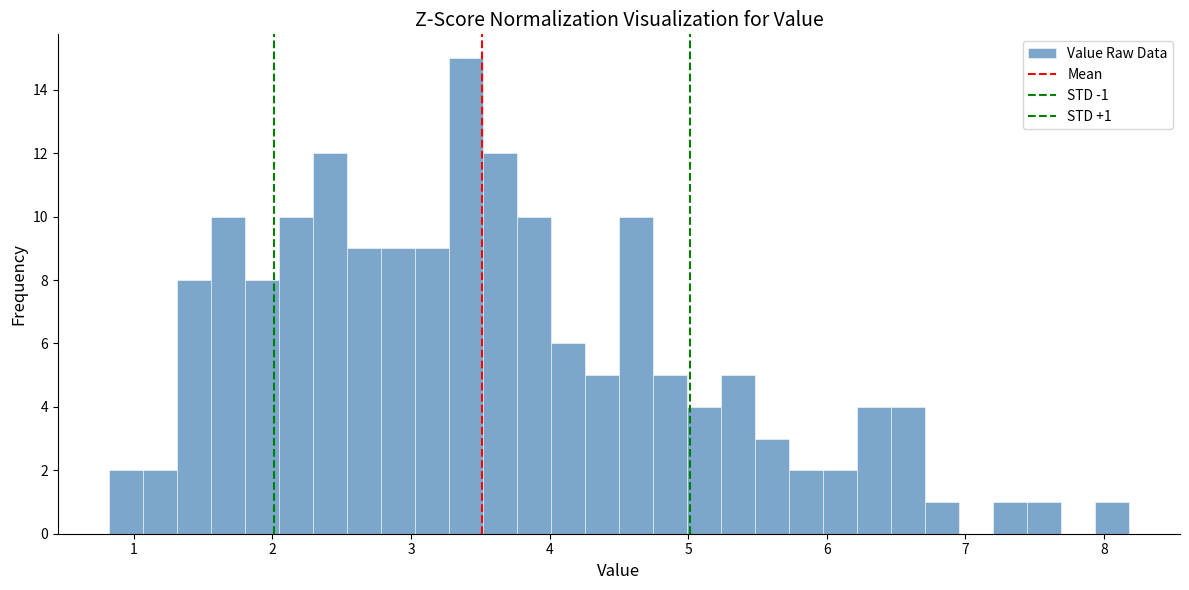

Around what value on the x-axis is the tallest bar? Give the approximate position of its centre, as read against the axis.

3.4